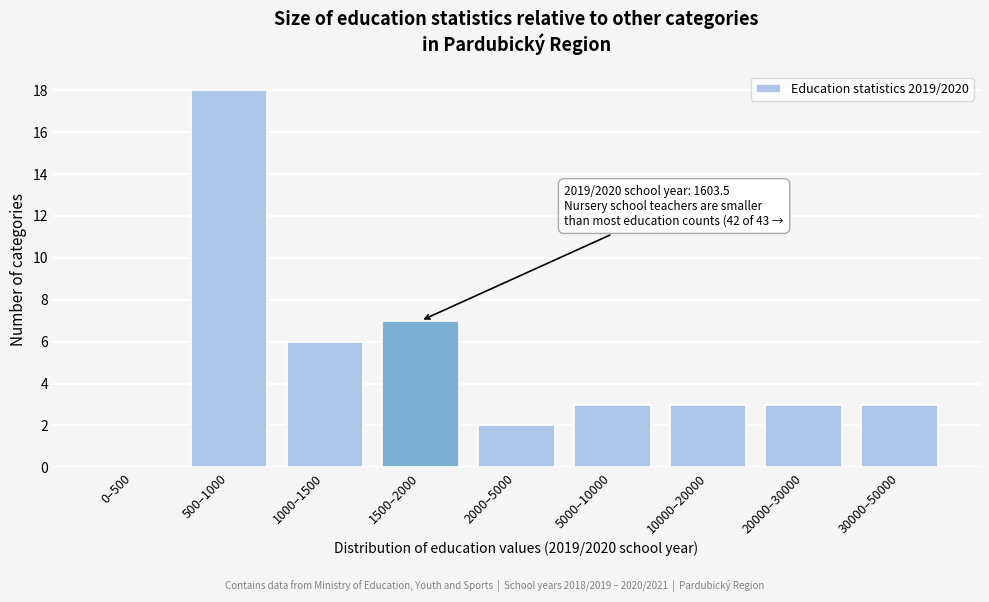

Reading right to left, transcribe all the data shown in this chart.

30000–50000=3	20000–30000=3	10000–20000=3	5000–10000=3	2000–5000=2	1500–2000=7	1000–1500=6	500–1000=18	0–500=0